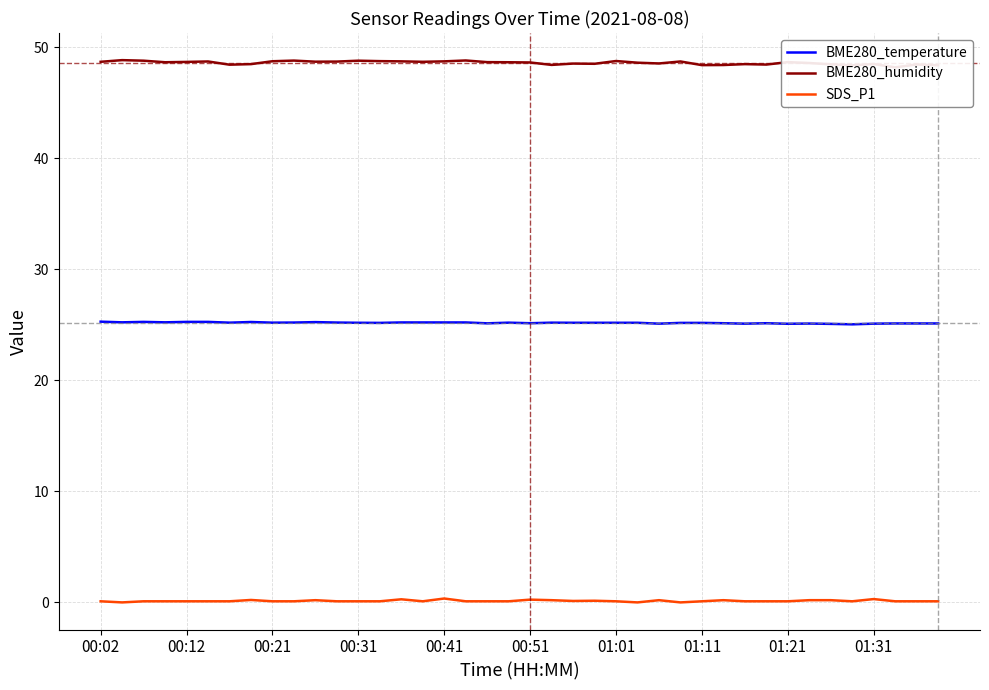

The value of SDS_P1 at 15 is 0.0. True or false?

False